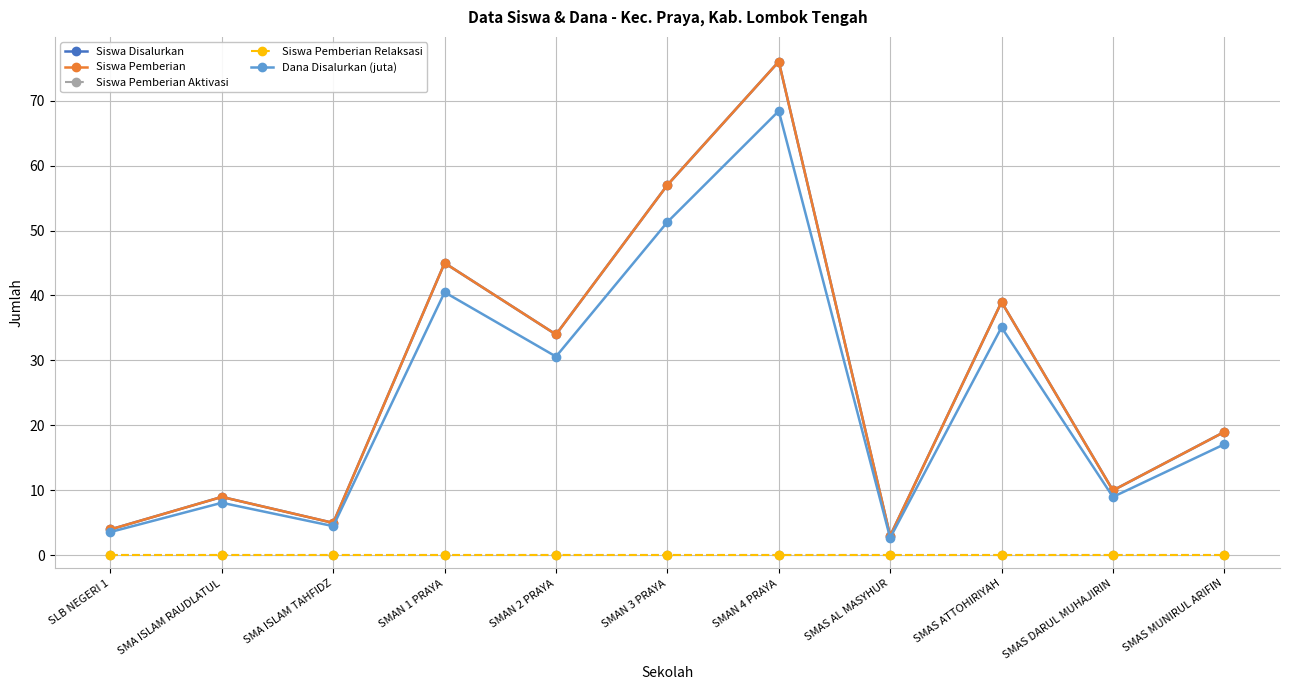

What position from the right is SMAS DARUL MUHAJIRIN?

2